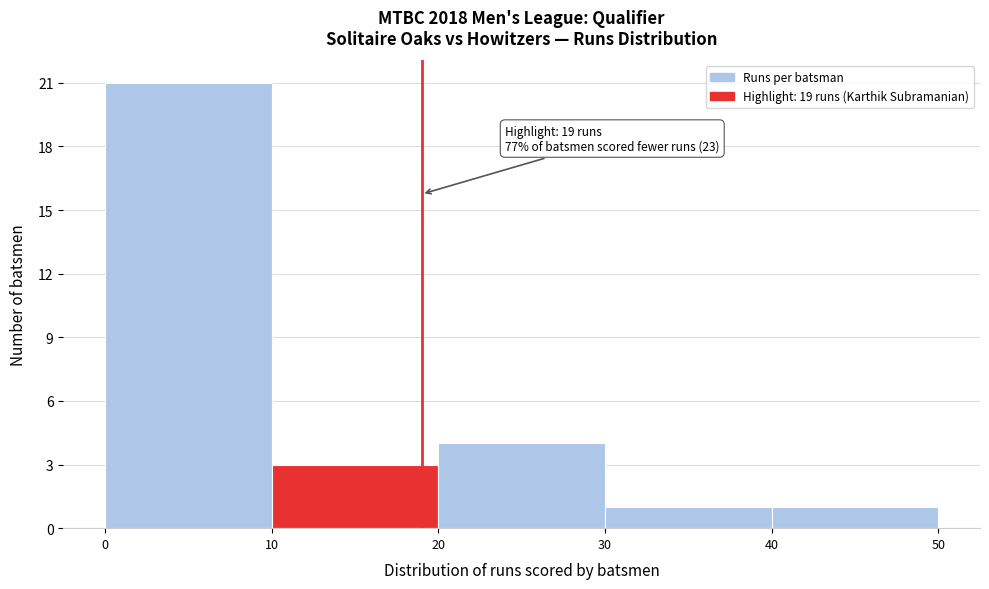

Which range on the x-axis has the tallest bar?

0 to 10